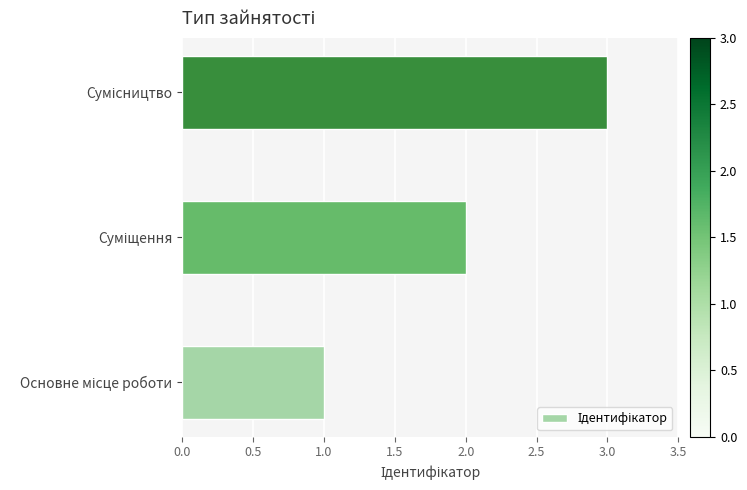

What is the maximum value shown in the chart?

3